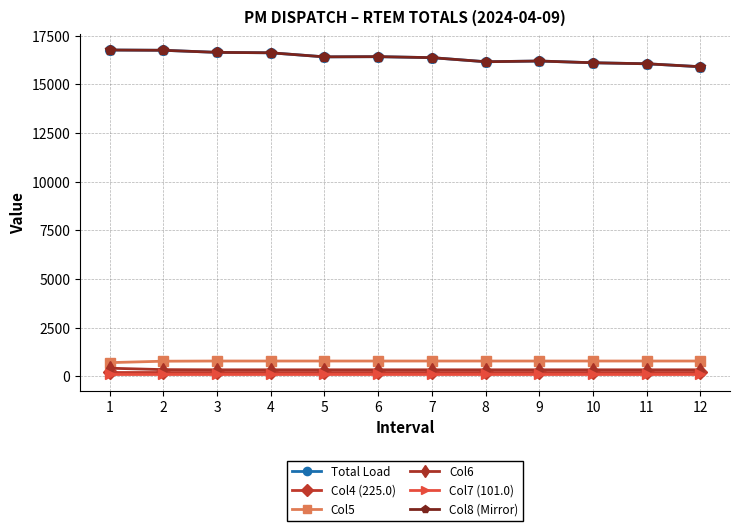

Between 5 and 3, which is larger?

3